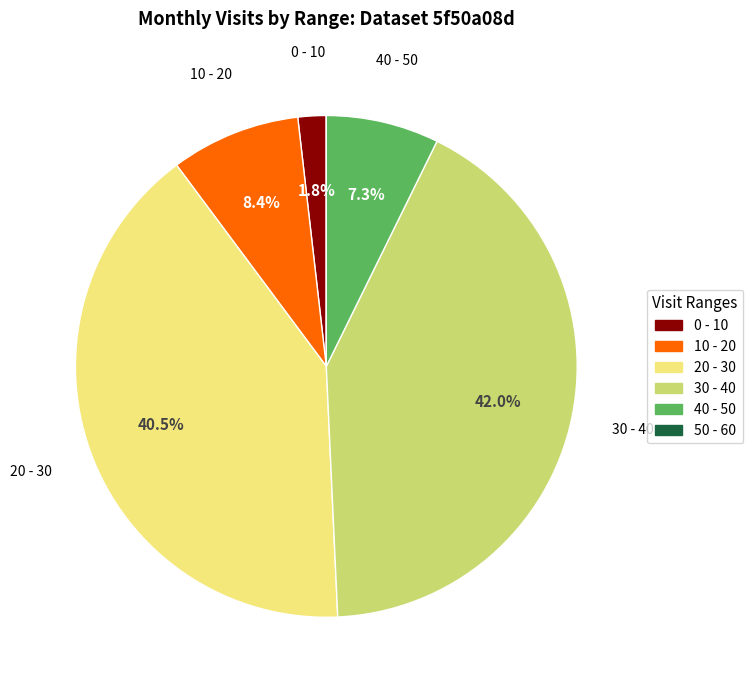

Is there a majority slice in this chart?

No